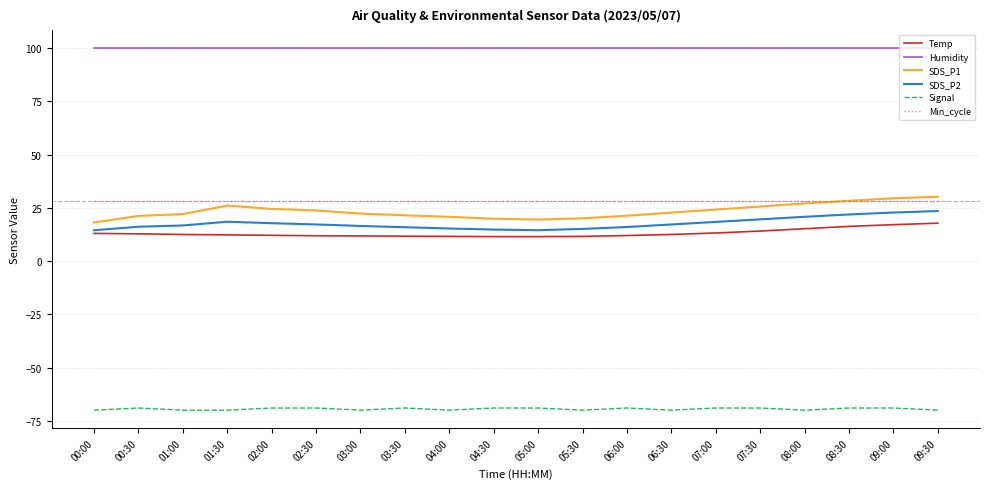

What is the spread (max minus min) of values at 03:30?

168.9